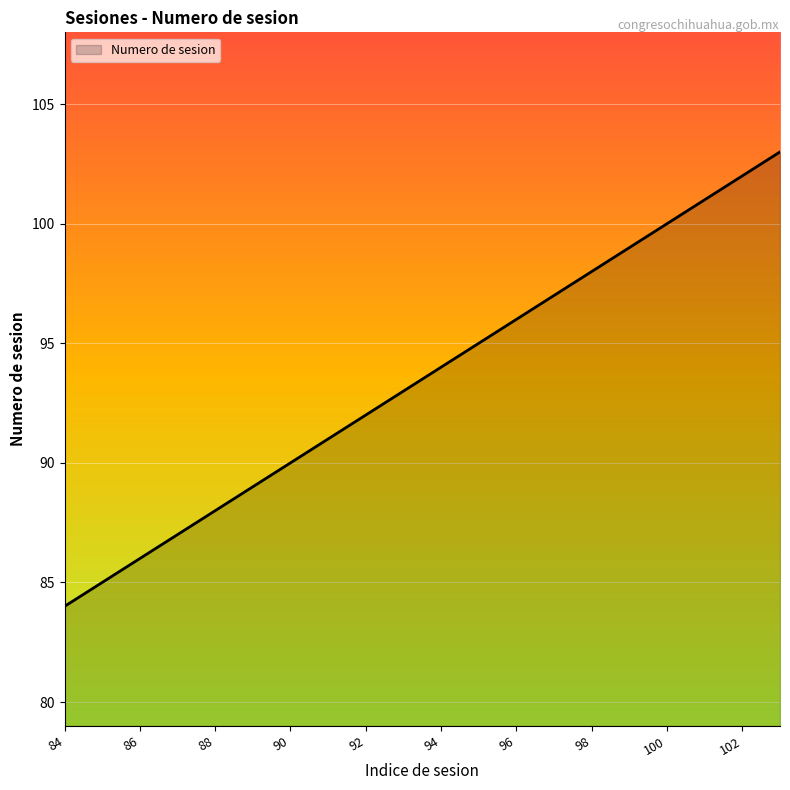

Reading left to right, what are all the values shown in this chart?

84	85	86	87	88	89	90	91	92	93	94	95	96	97	98	99	100	101	102	103